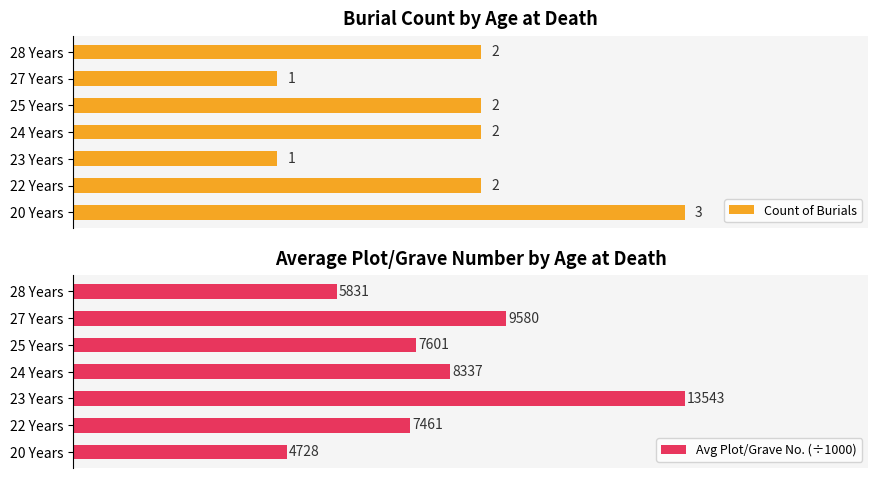

Which series has the widest spread of values?

Avg Plot/Grave No. (÷1000)